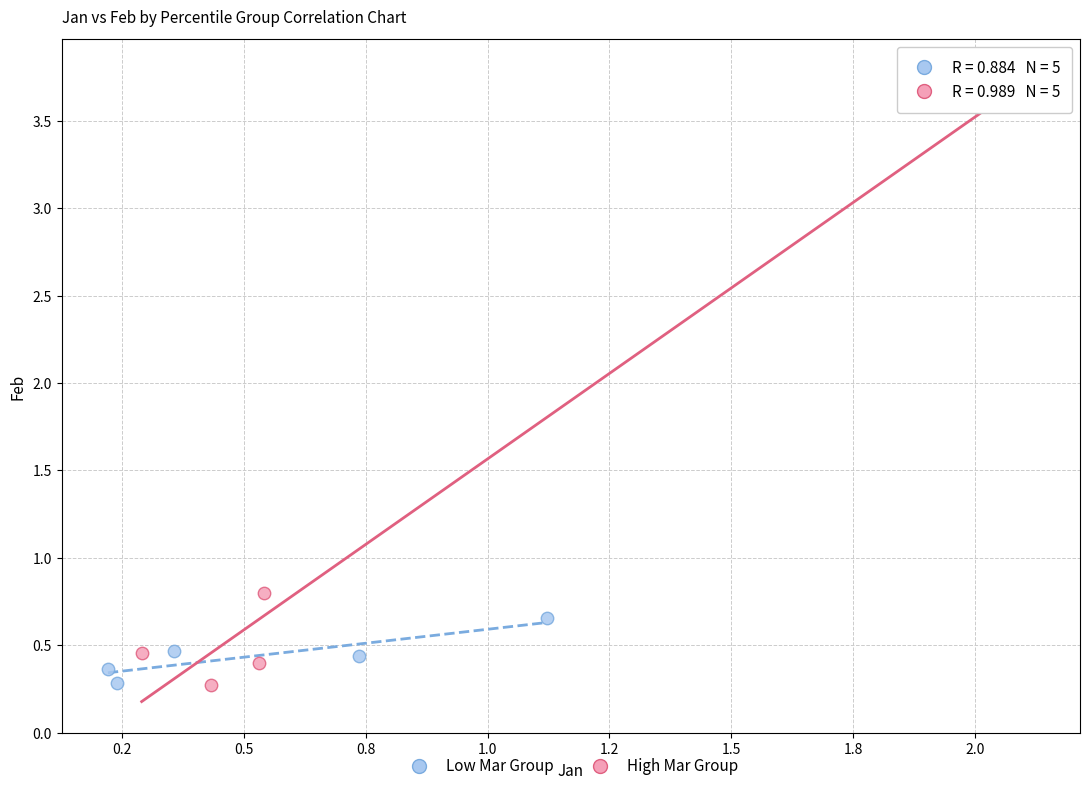

What are all the series names shown in the legend?

Low Mar Group, High Mar Group